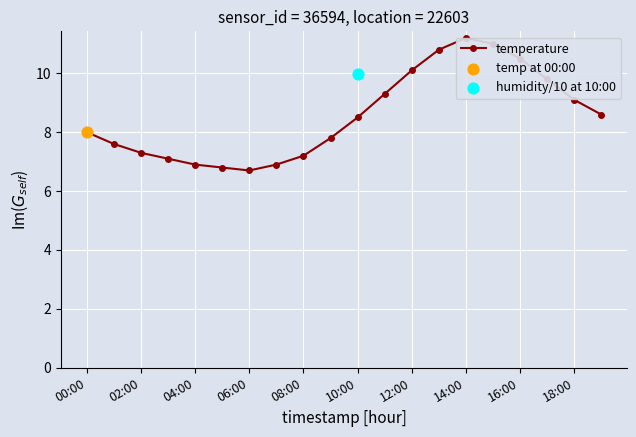

Between 17 and 00:00, which is larger?

17